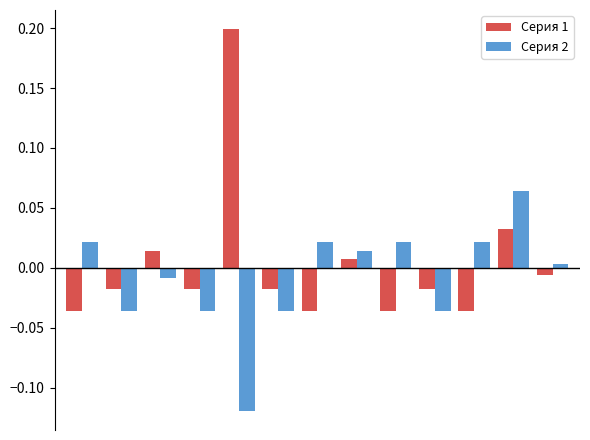

How many negative values does the Серия 2 series have?

6